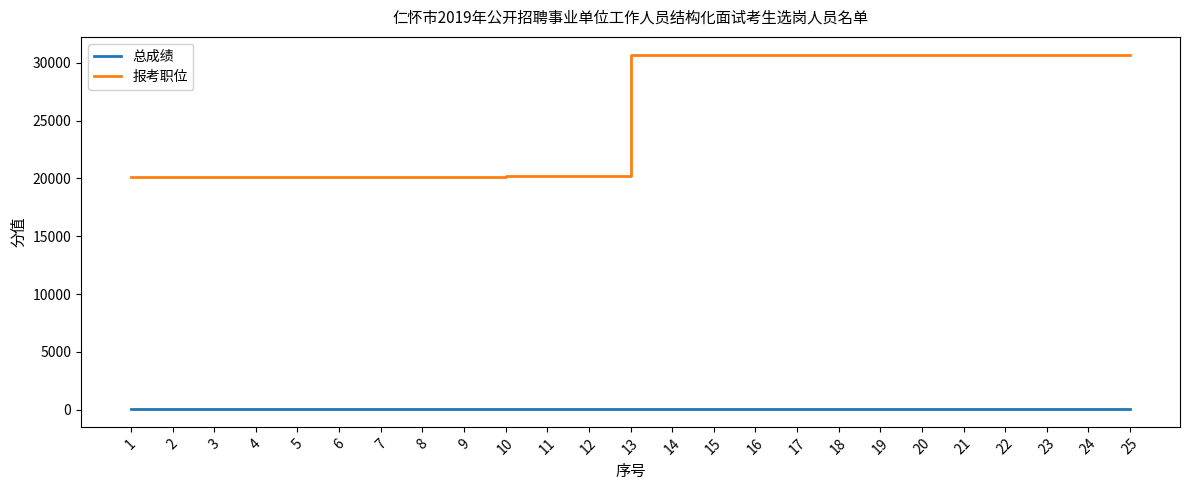

How many lines are shown in the chart?

2